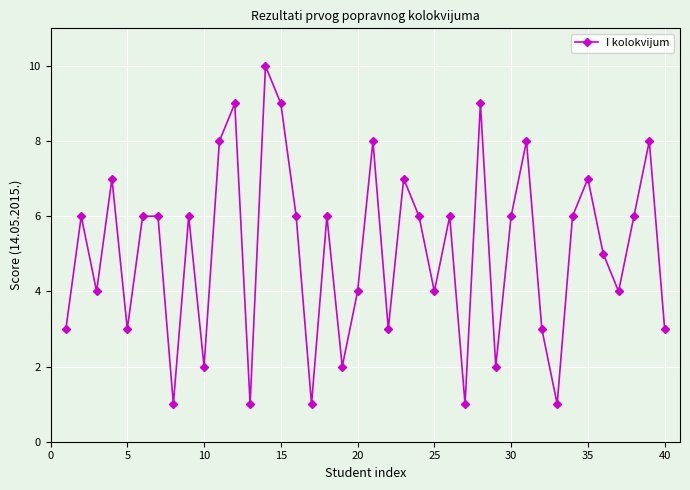

What is the minimum value shown in the chart?

1